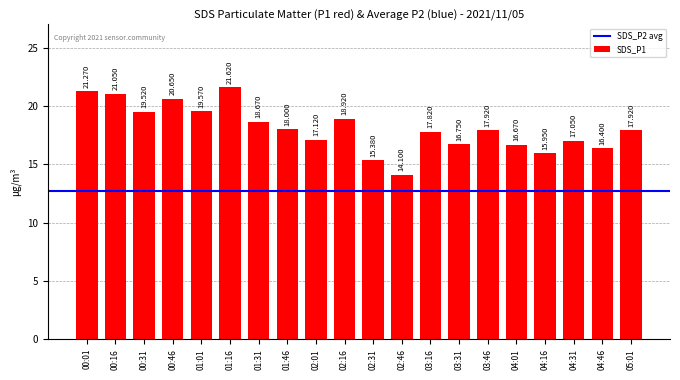

Rank the categories by value from lowest to highest.

02:46, 02:31, 04:16, 04:46, 04:01, 03:31, 04:31, 02:01, 03:16, 03:46, 05:01, 01:46, 01:31, 02:16, 00:31, 01:01, 00:46, 00:16, 00:01, 01:16